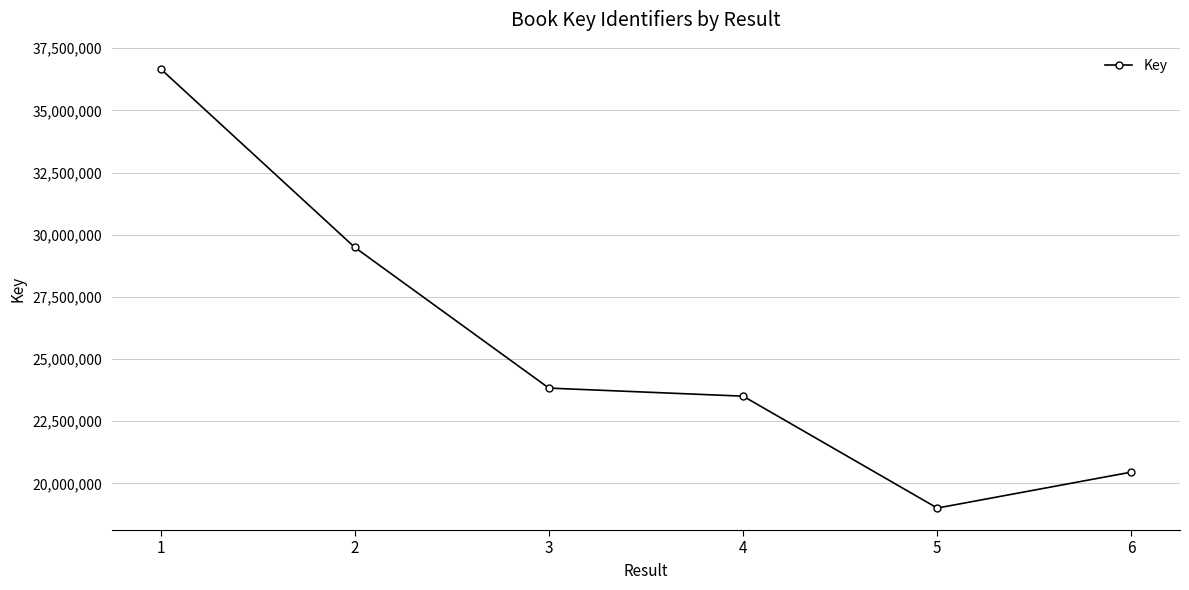

Reading left to right, transcribe all the data shown in this chart.

1=36669978	2=29492217	3=23834229	4=23510295	5=19011791	6=20458033